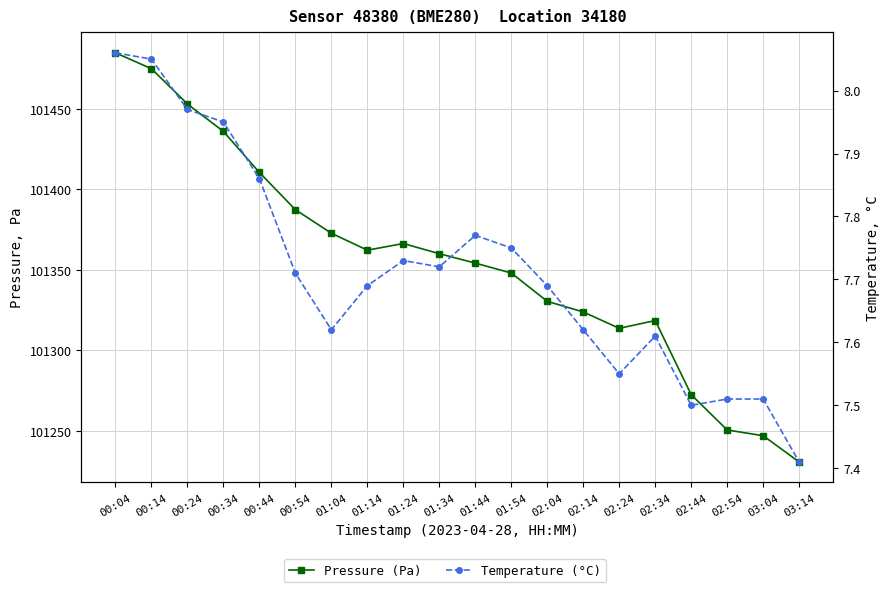

What is the label of the 20th point from the right?

00:04